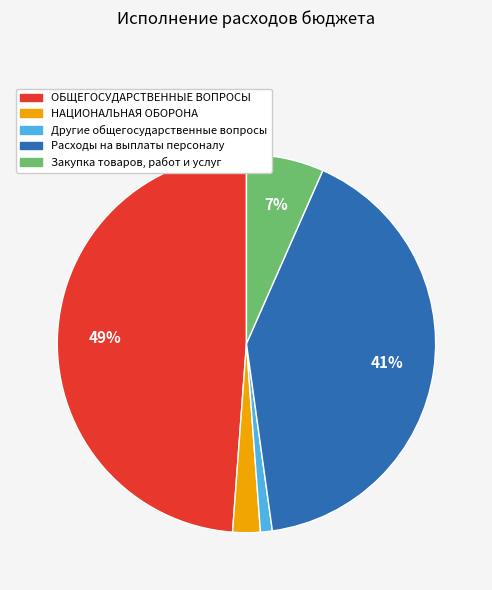

True or false: Закупка товаров, работ и услуг accounts for 7% of the total.

True